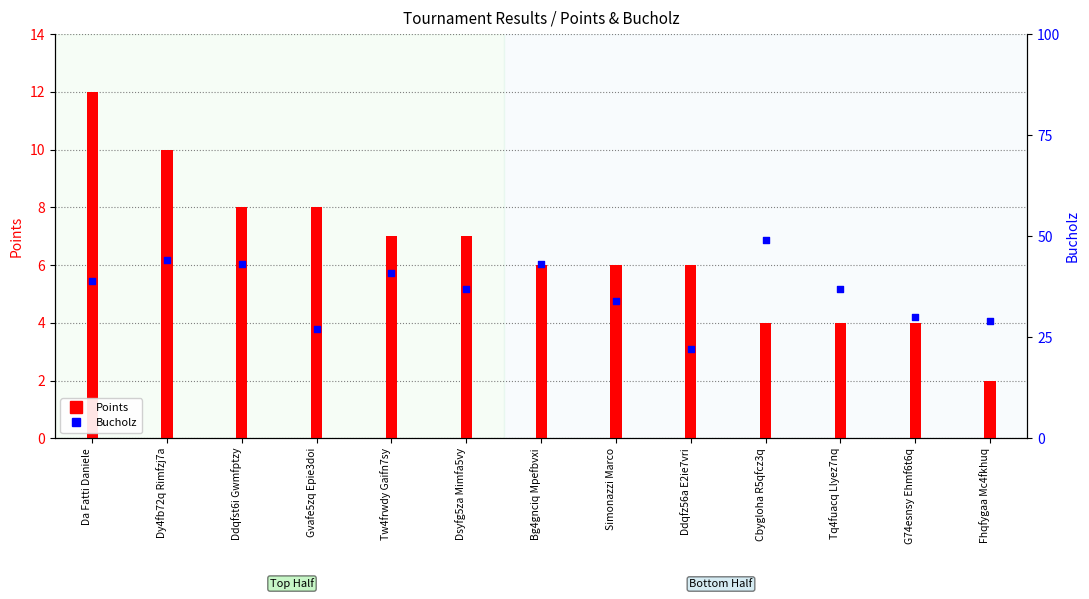

Which series has the largest total across all categories?

Bucholz